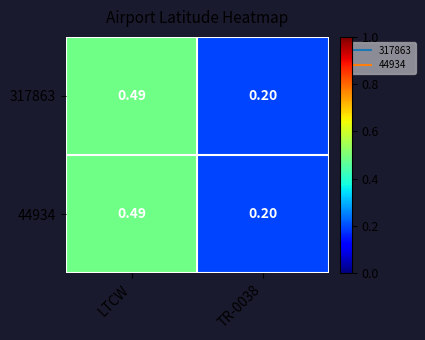

Which label corresponds to the smallest value in the chart?

TR-0038